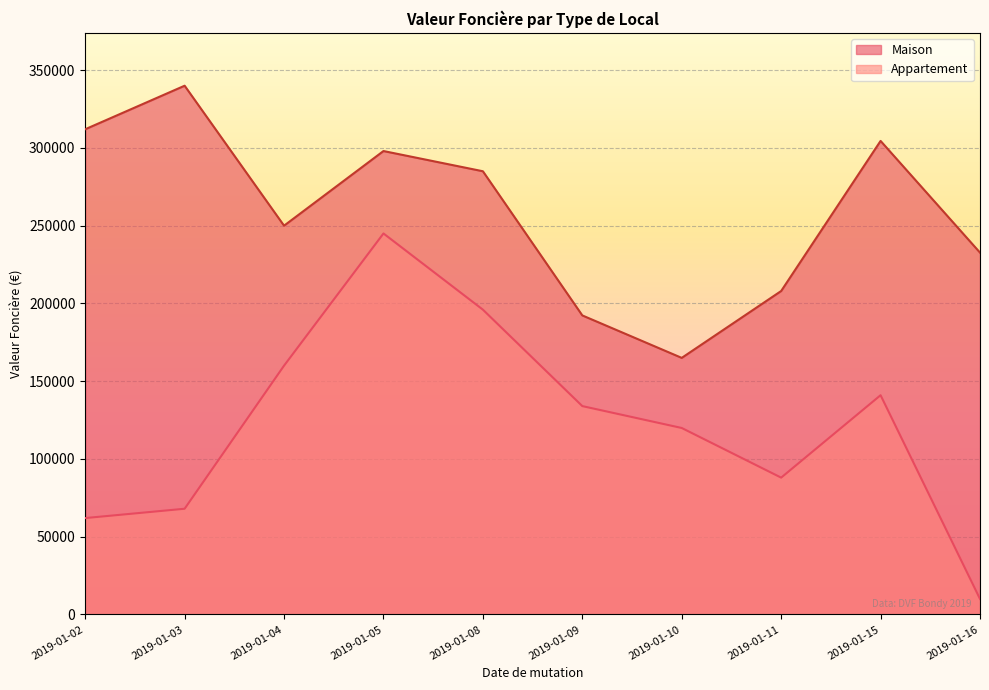

True or false: Maison has more than 0 interior local peaks.

True